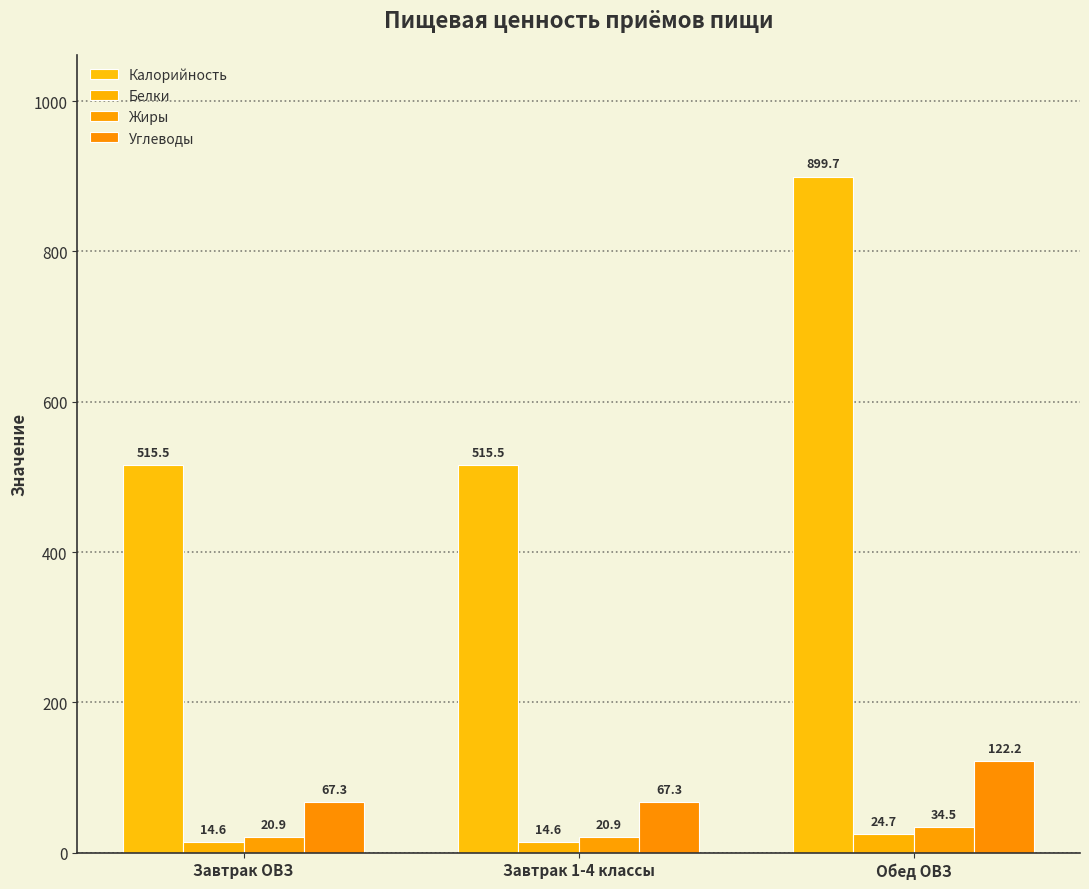

True or false: Жиры has a value of 56.2 at Обед ОВЗ.

False